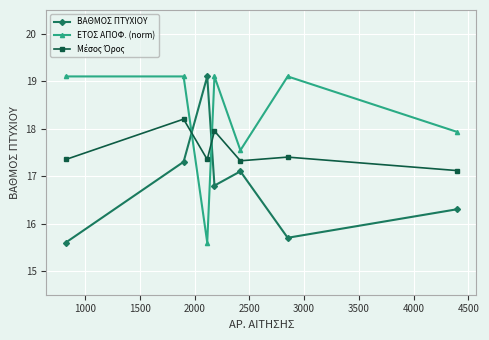

At how many categories does at least one series exceed 15?

7